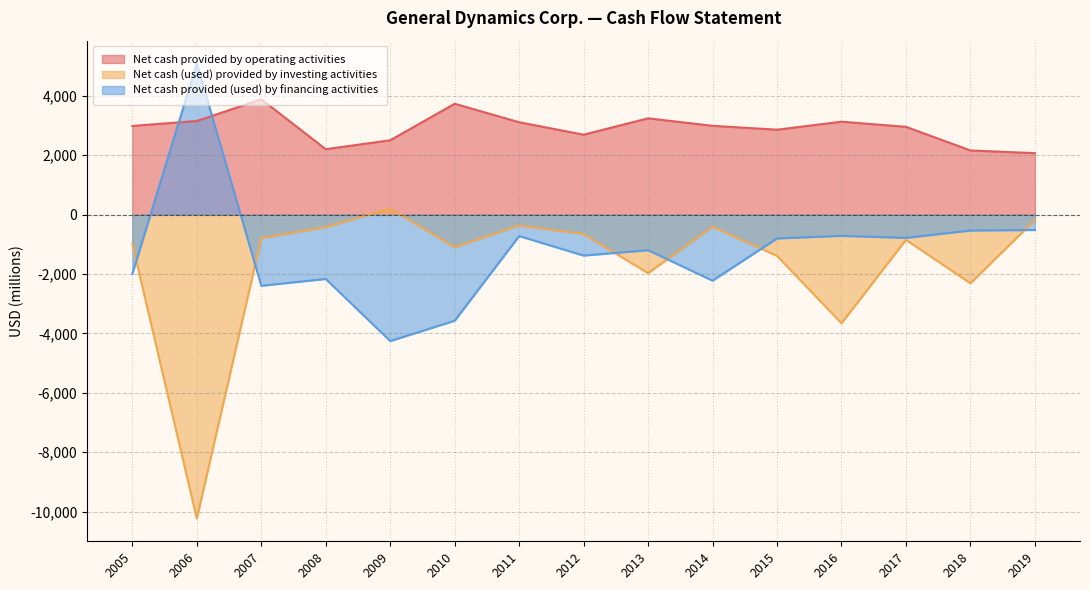

What is the value of the Net cash provided (used) by financing activities point at the 14th from the left?

-539